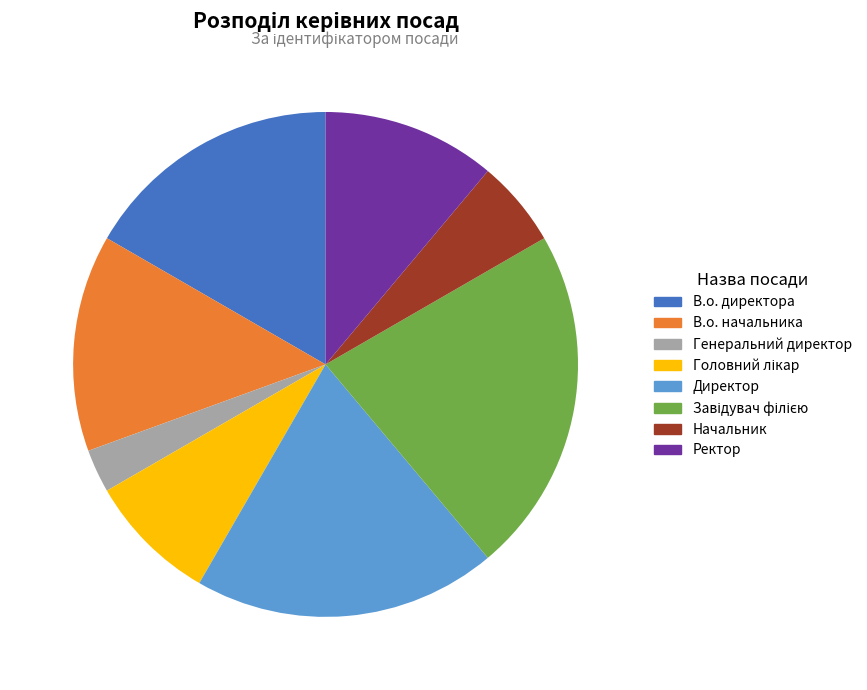

Combined, what portion of the pie is В.о. директора and В.о. начальника?

30.6%